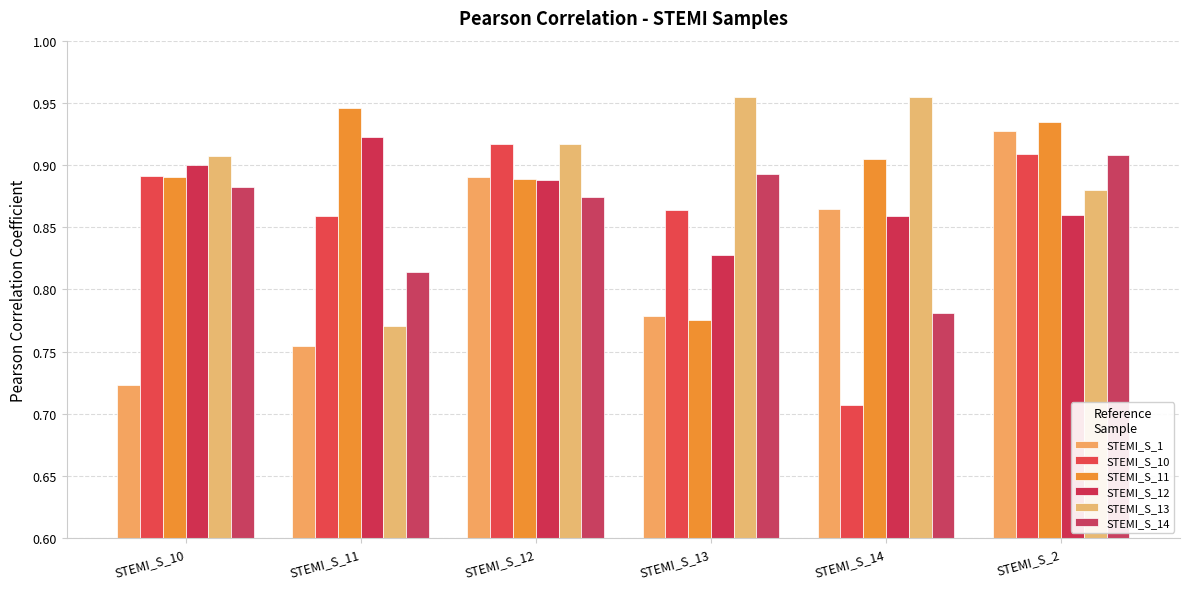

Is it true that STEMI_S_13 equals 0.9 at STEMI_S_12?

True